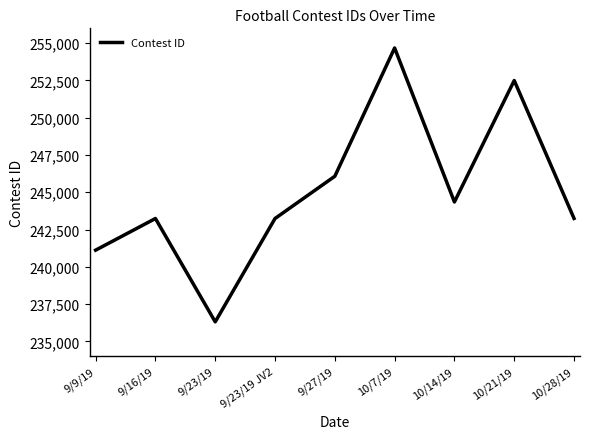

The value at 10/21/19 is 252498. True or false?

True